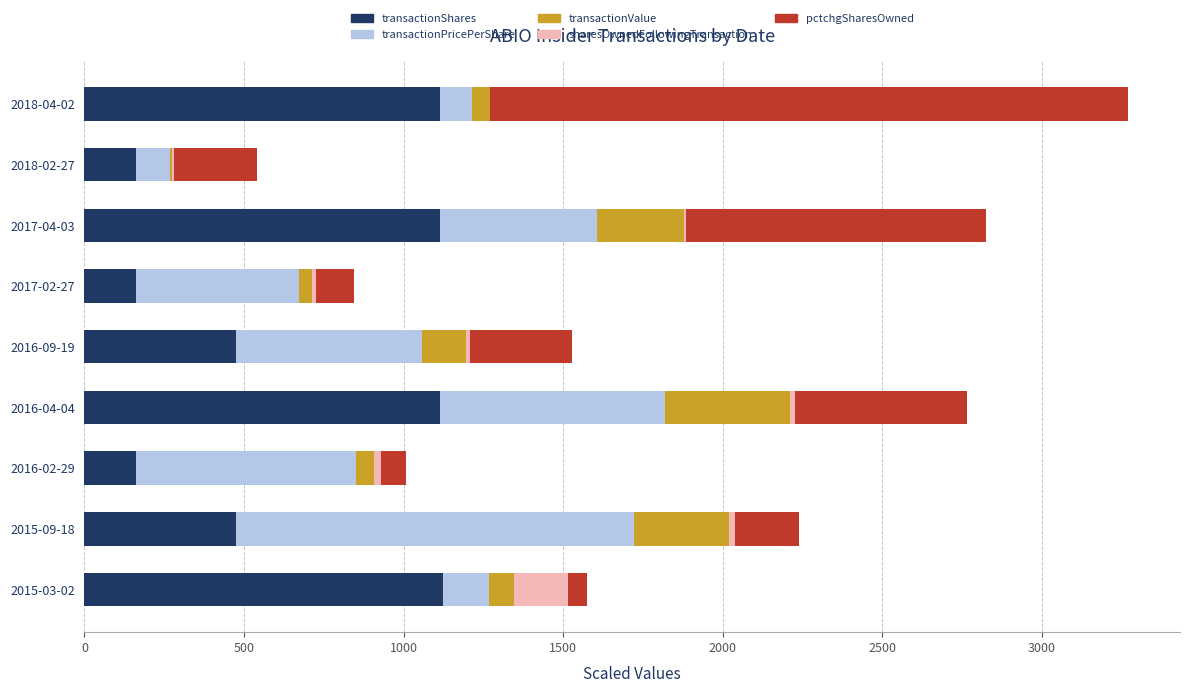

What is the highest value of the transactionShares series?

1125.0